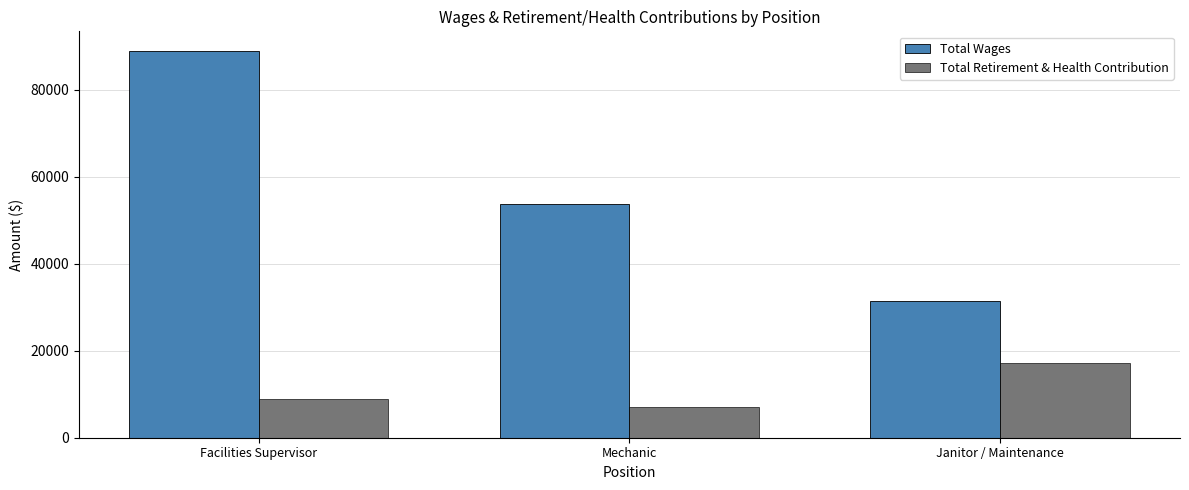

Is it true that Total Retirement & Health Contribution equals 8809 at Facilities Supervisor?

True